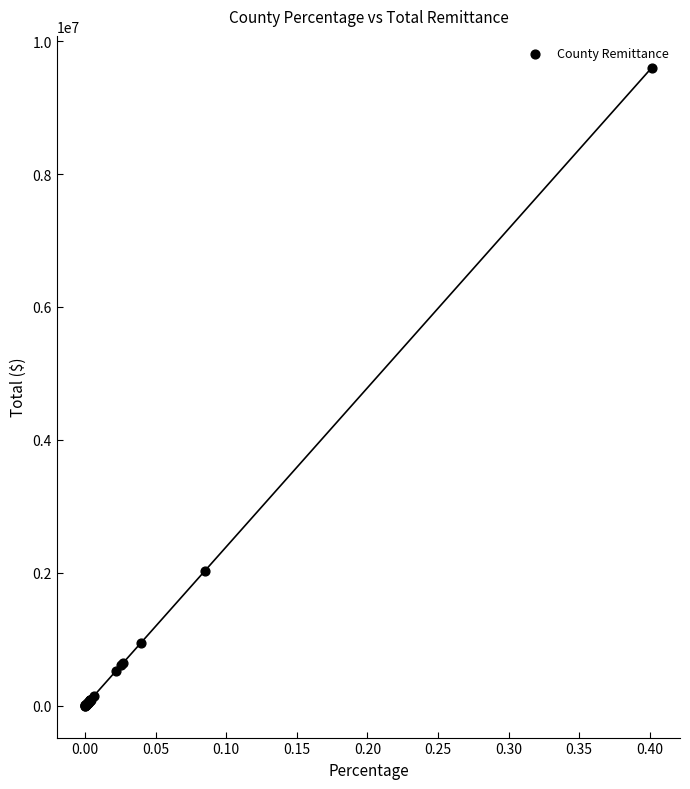

What Y value in the scatter plot is closest to 4799793?

2023017.5